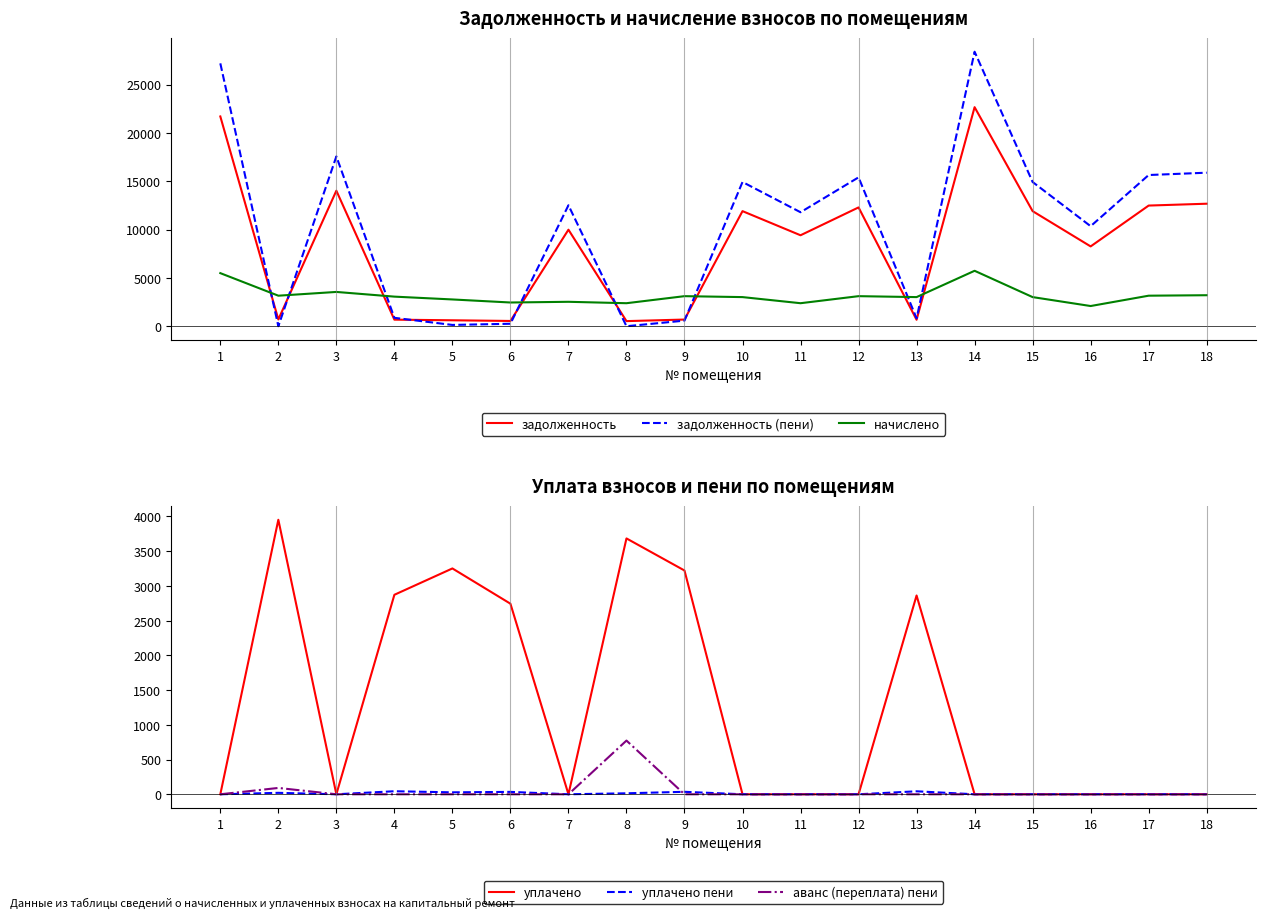

At which category is the sum across all series the highest?

14